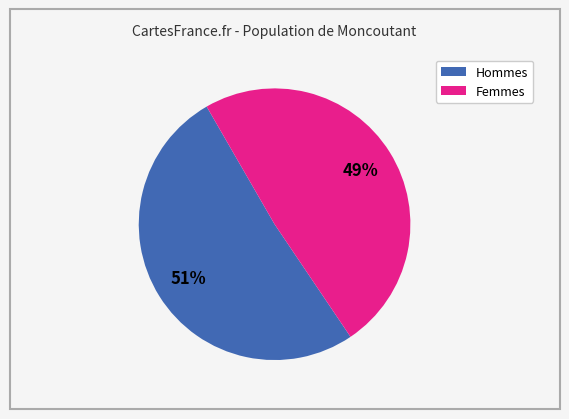

Is there a majority slice in this chart?

Yes